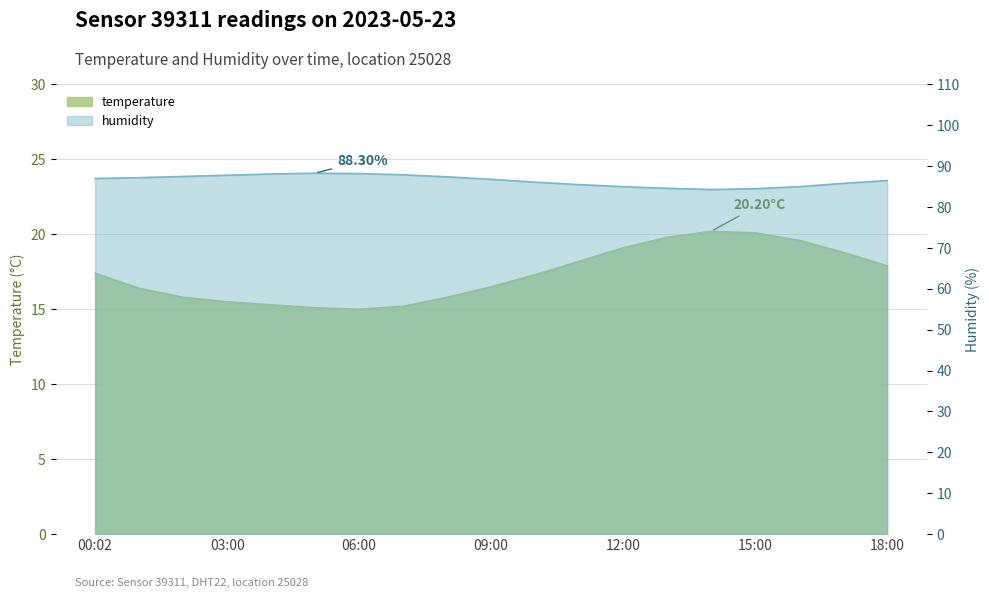

Which series has the largest range (max minus min)?

temperature